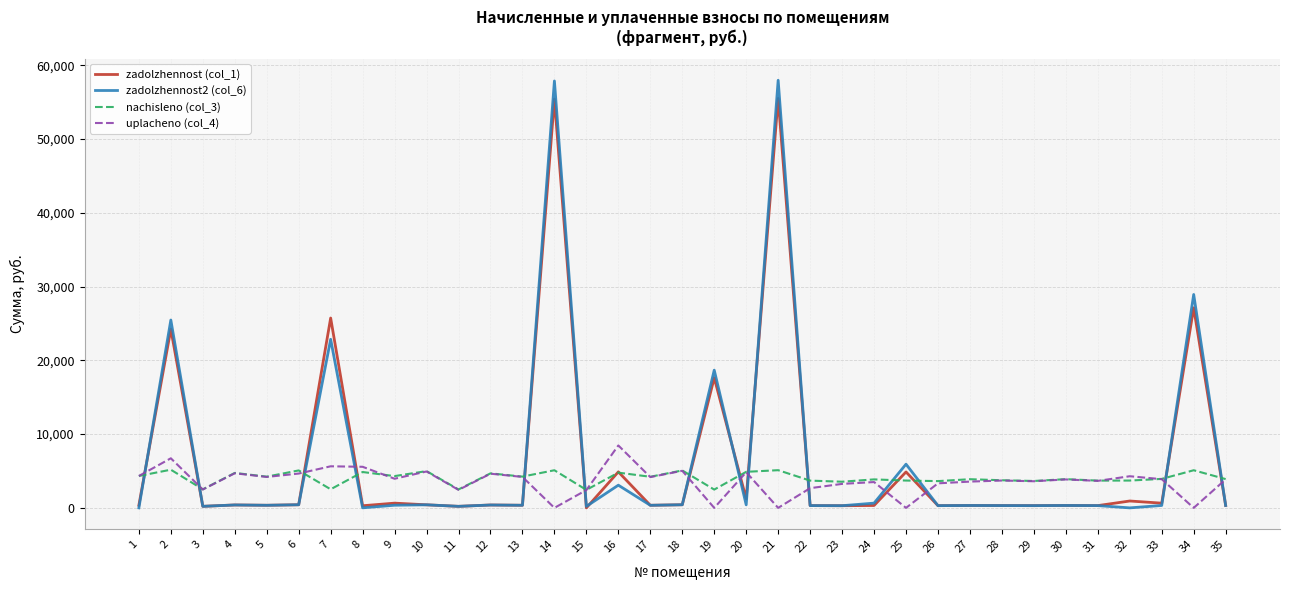

The nachisleno (col_3) series shows 7420.2 at 2. True or false?

False